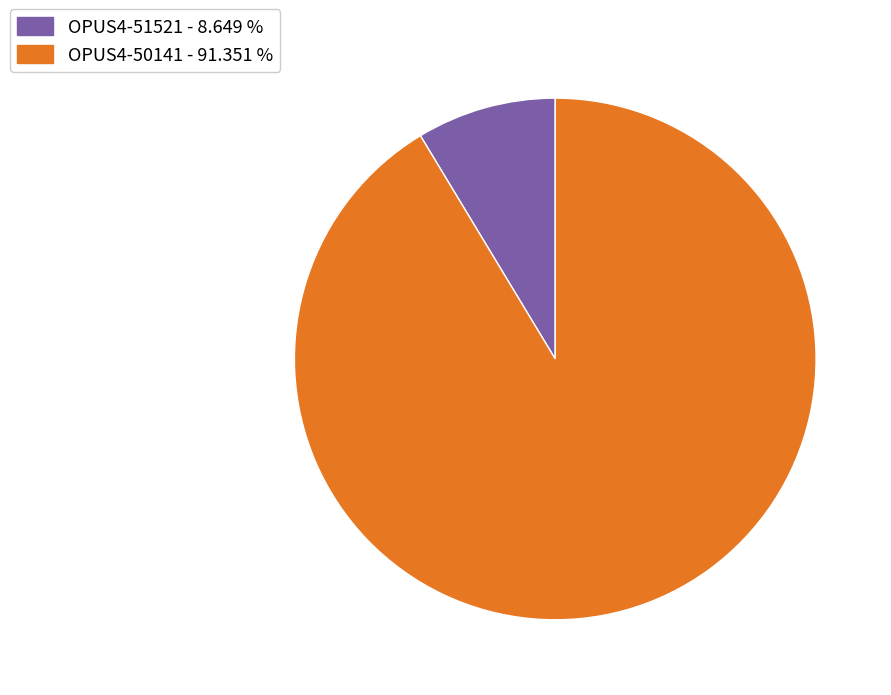

Approximately how many times larger is the value at OPUS4-50141 compared to OPUS4-51521?

10.6